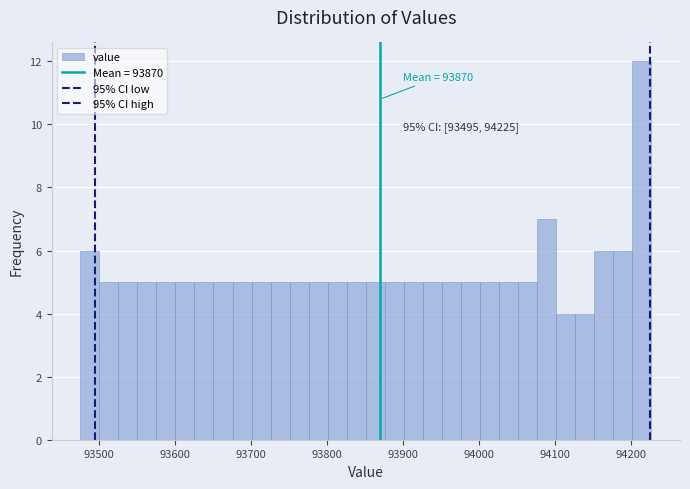

Read against the x-axis, roughly where is the centre of the tallest bar?

94210